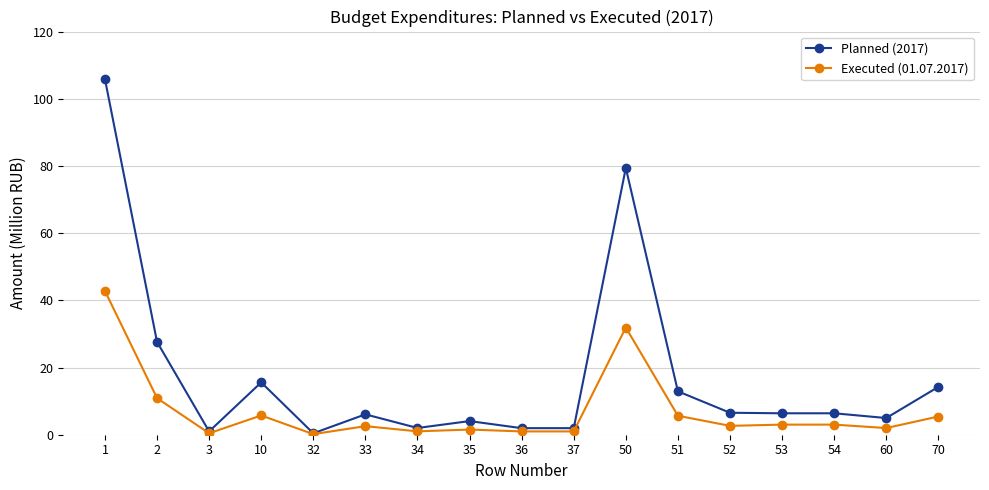

Rank the series by their maximum value, from lowest to highest.

Executed (01.07.2017), Planned (2017)